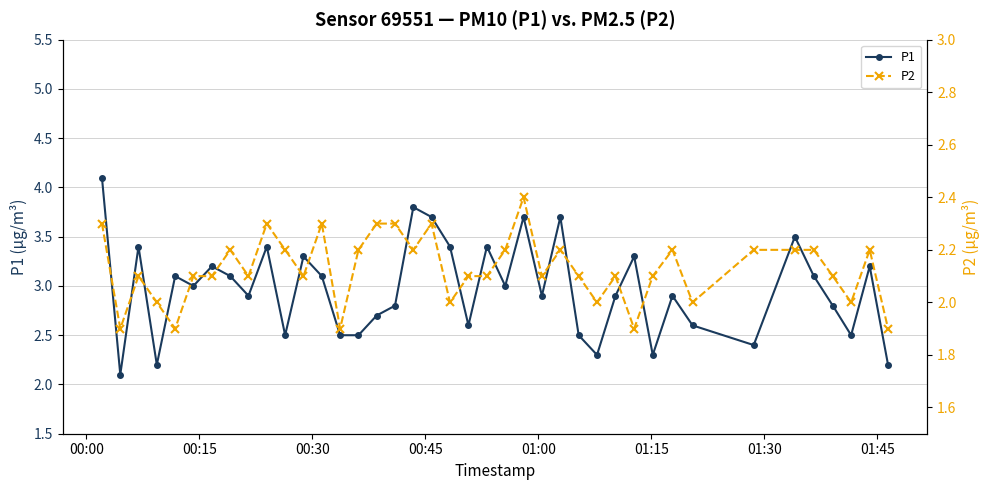

True or false: P2 and P1 cross at least once.

False